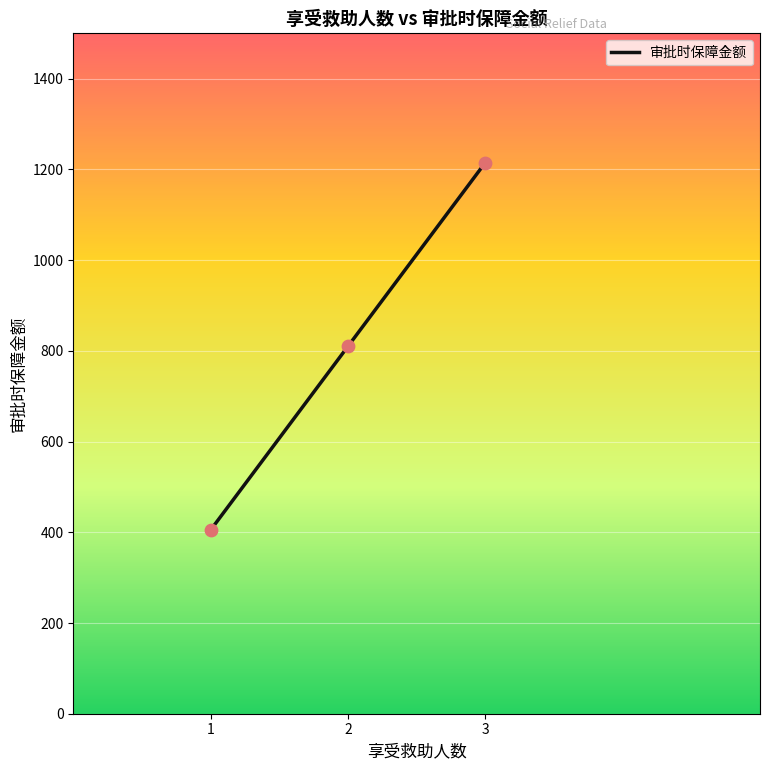

Which has a higher value, 1 or 3?

3